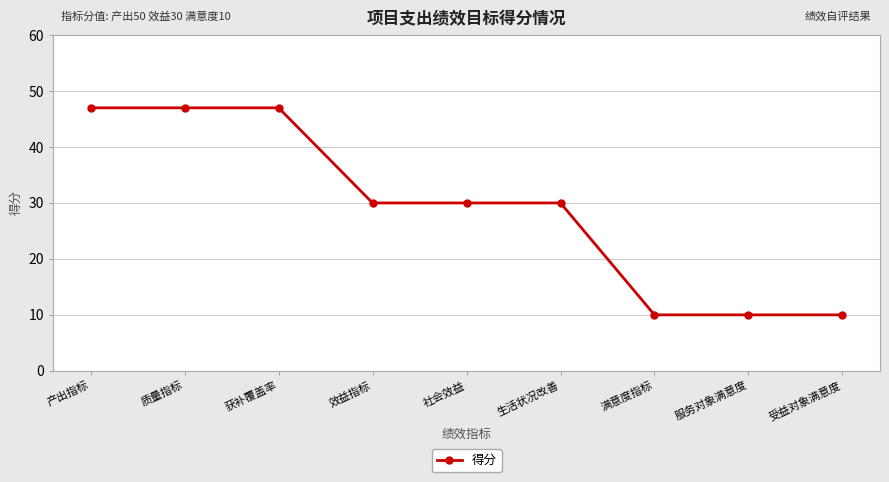

At which label does the data first exceed 30?

产出指标